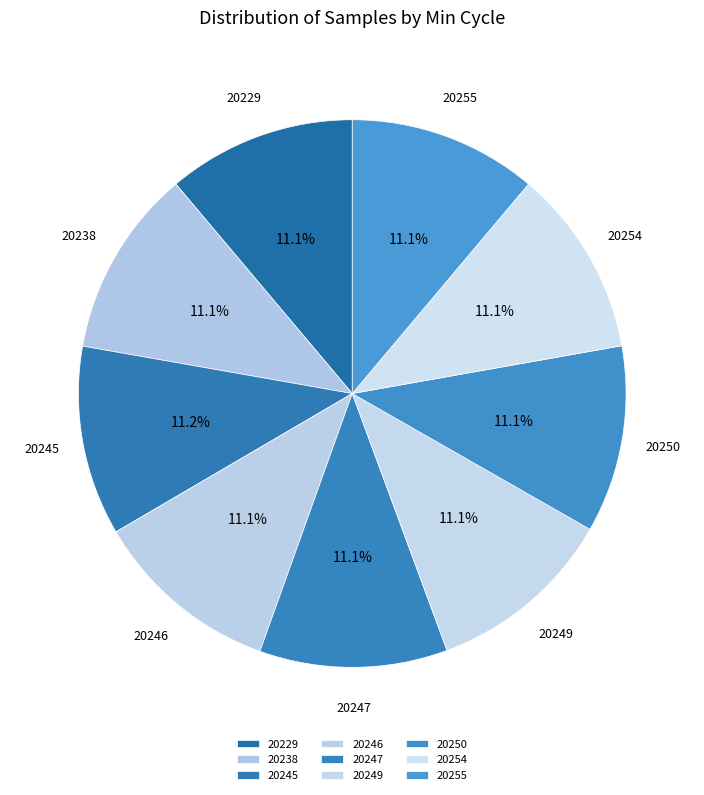

What is the total percentage of 20247 and 20229?

22.2%